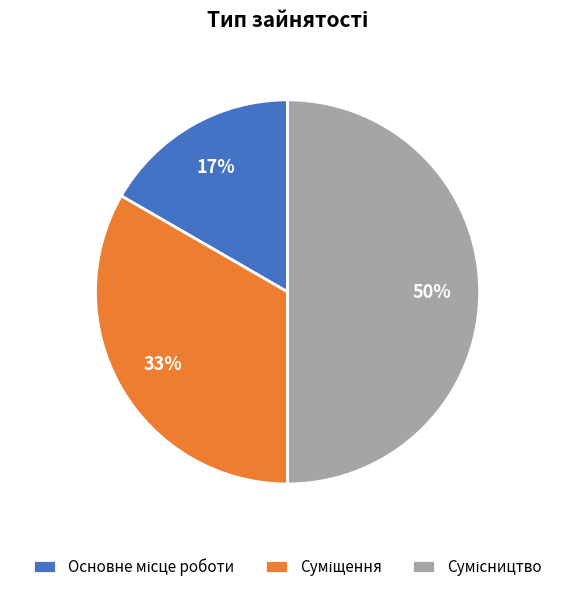

To the nearest percent, what is the difference between the largest and smallest slice percentages?

33%